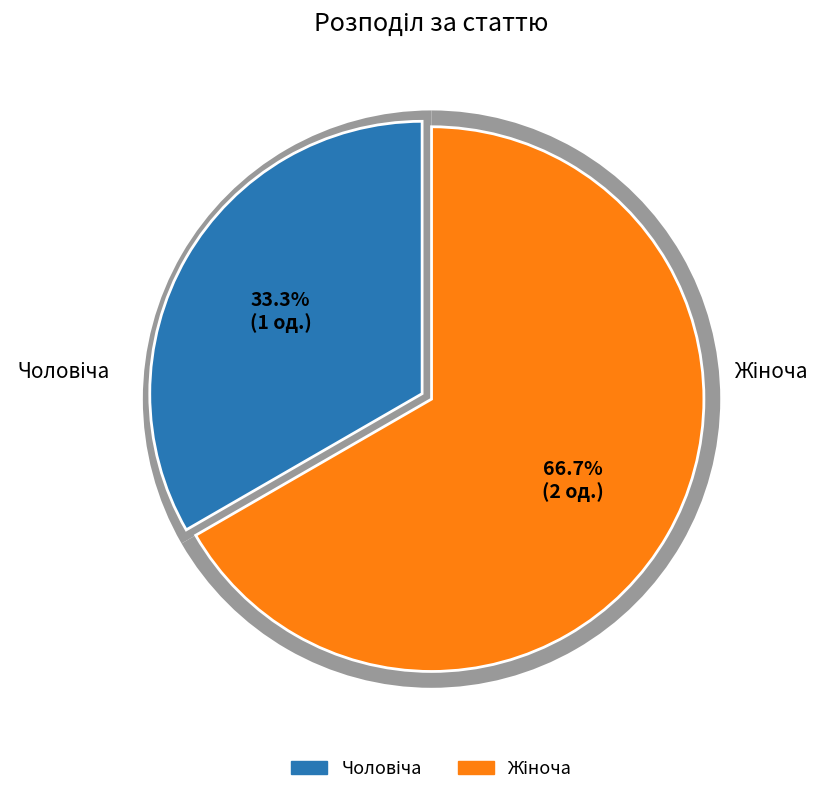

What is the majority slice?

Жіноча